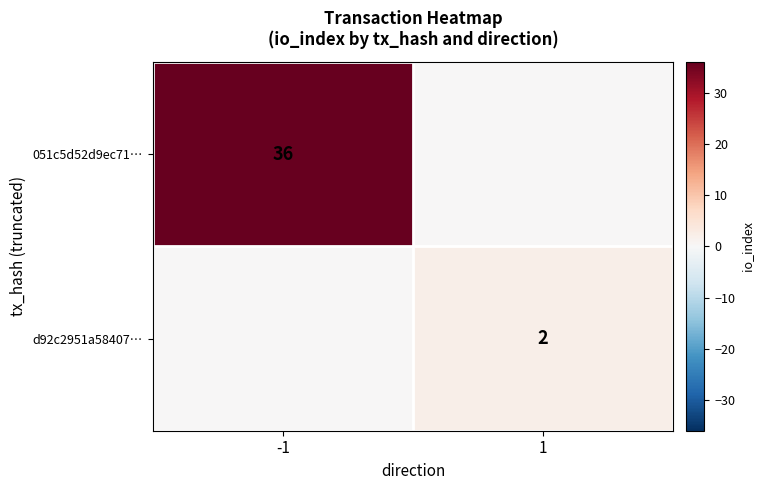

The value of 051c5d52d9ec71… at -1 is 49. True or false?

False